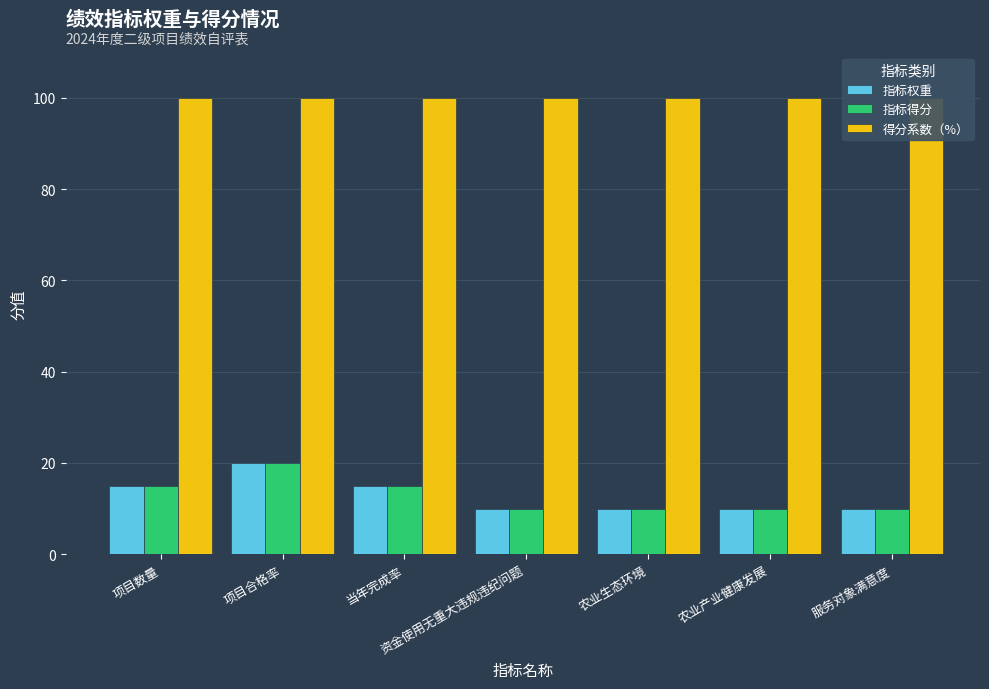

What is the difference between the 指标得分 values at 项目数量 and 服务对象满意度?

5